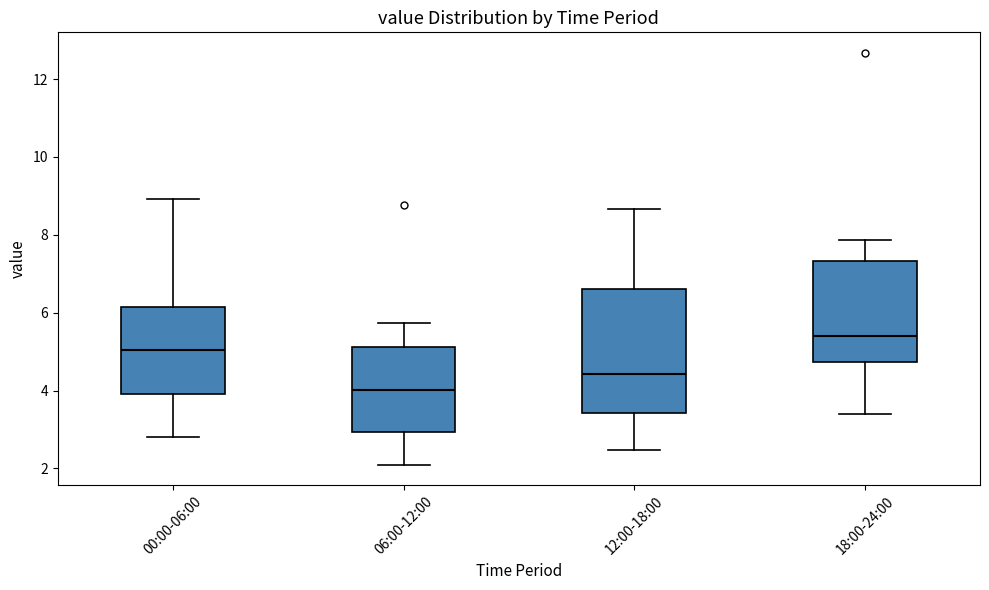

Where does the upper whisker of the box for 18:00-24:00 end on the y-axis? The values are not printed on the chart, so give them approximately, as read against the axis.

7.8